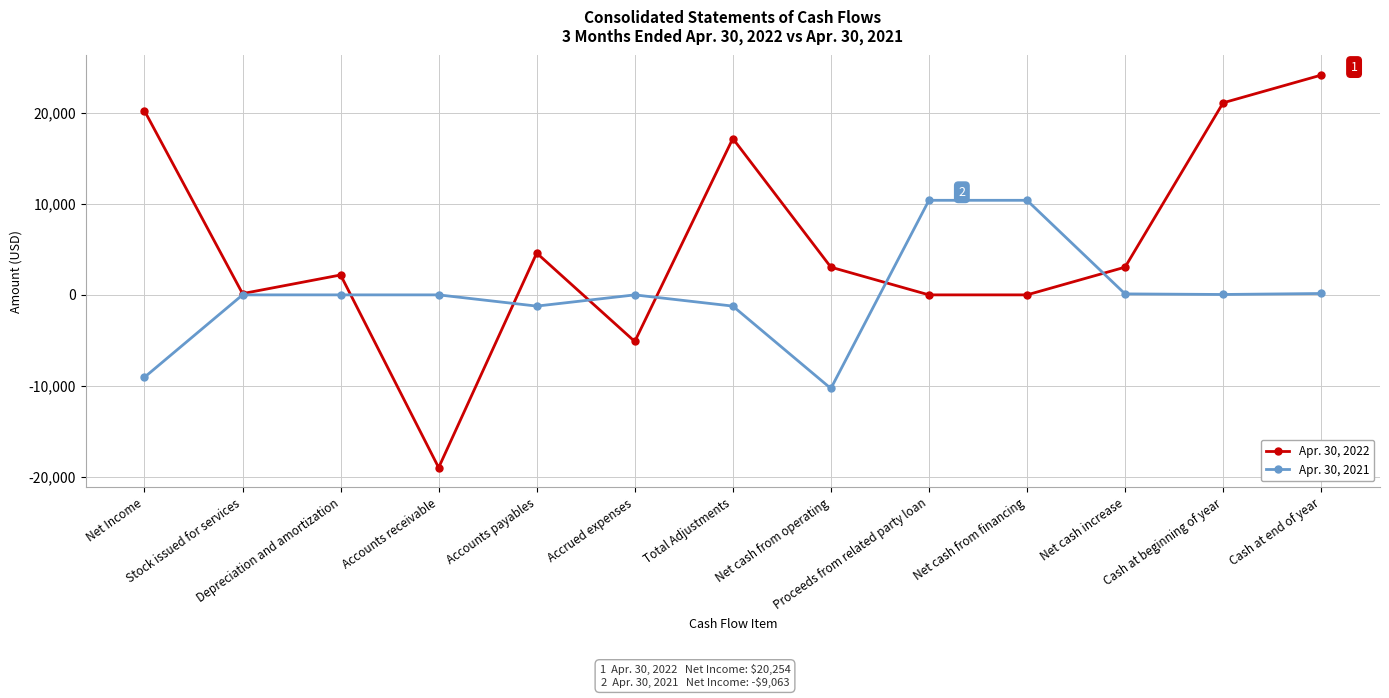

List the series in order of their overall mean, highest first.

Apr. 30, 2022, Apr. 30, 2021